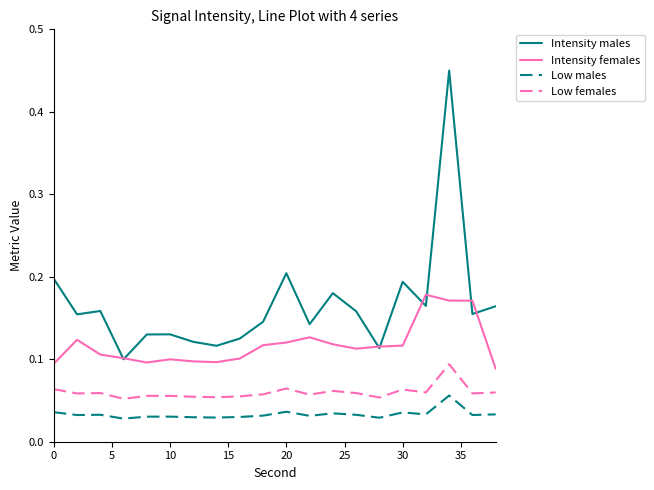

Which series has the largest range (max minus min)?

Intensity males